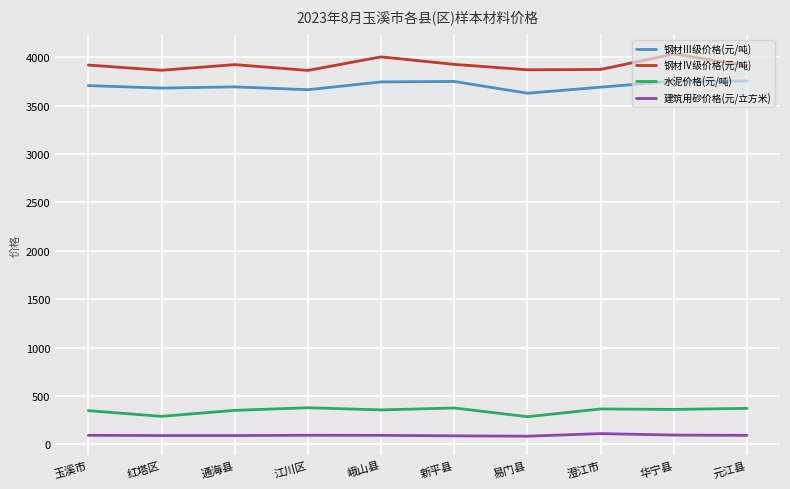

True or false: 建筑用砂价格(元/立方米) and 水泥价格(元/吨) cross at least once.

False